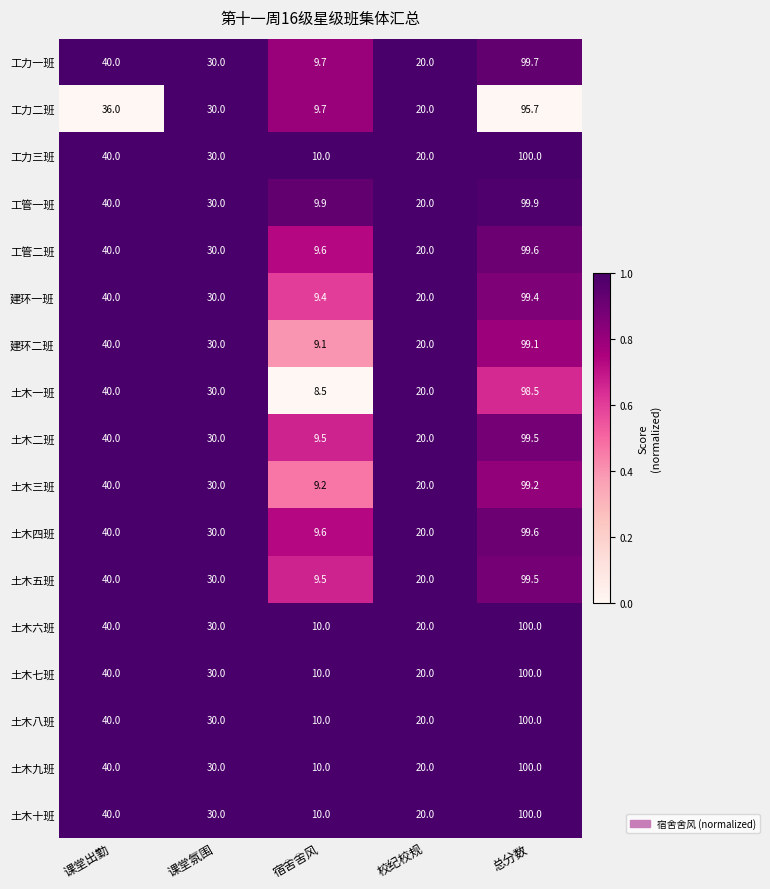

What is the total value across all series at 课堂氛围?

510.0